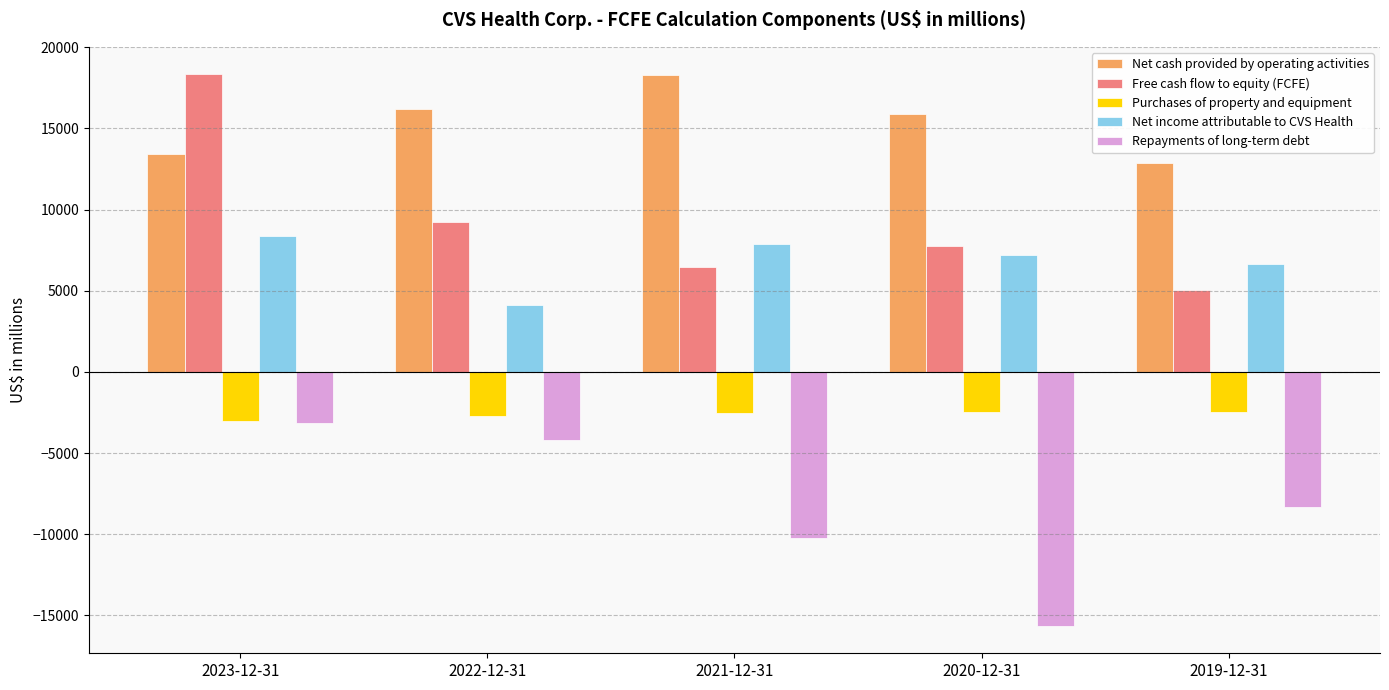

How many categories are shown in the chart?

5